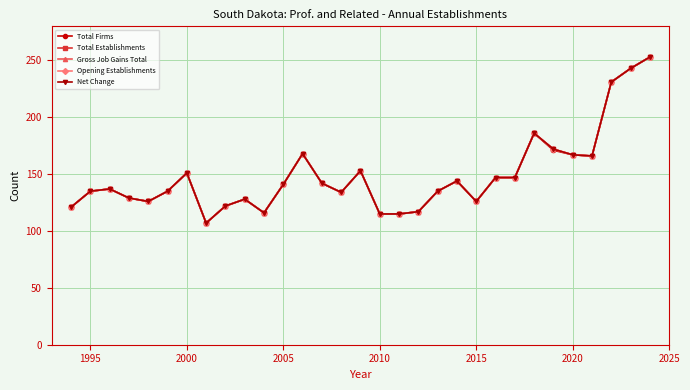

Is this an area chart (filled region under the line)?

No